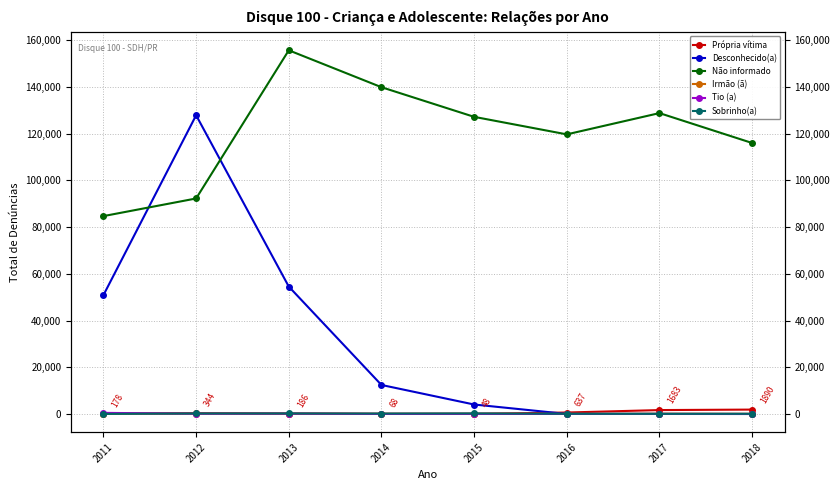

At which category is the sum across all series the highest?

2012